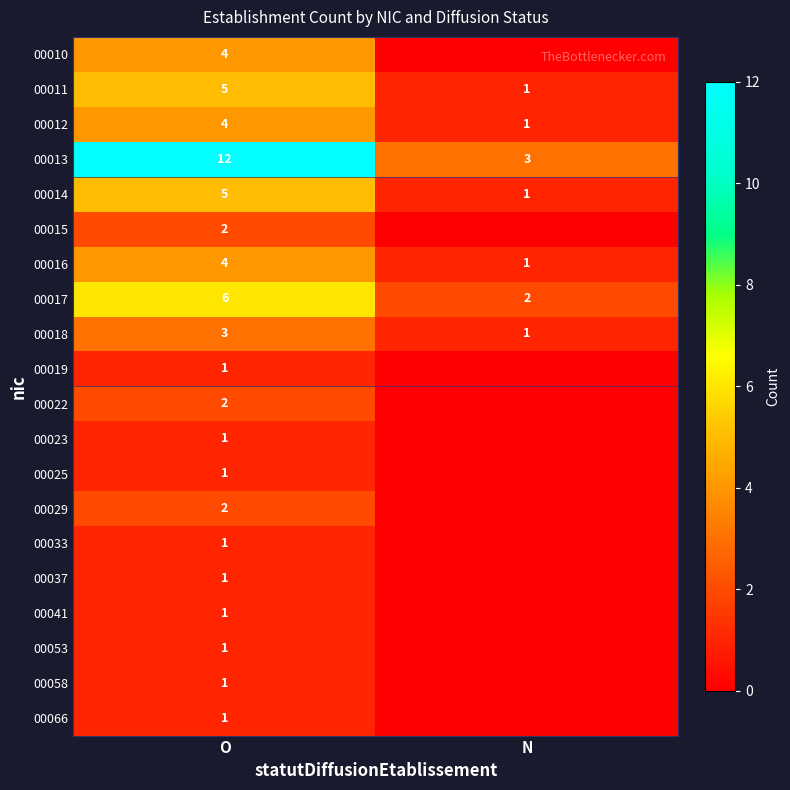

What is the sum of all 00013 values?

15